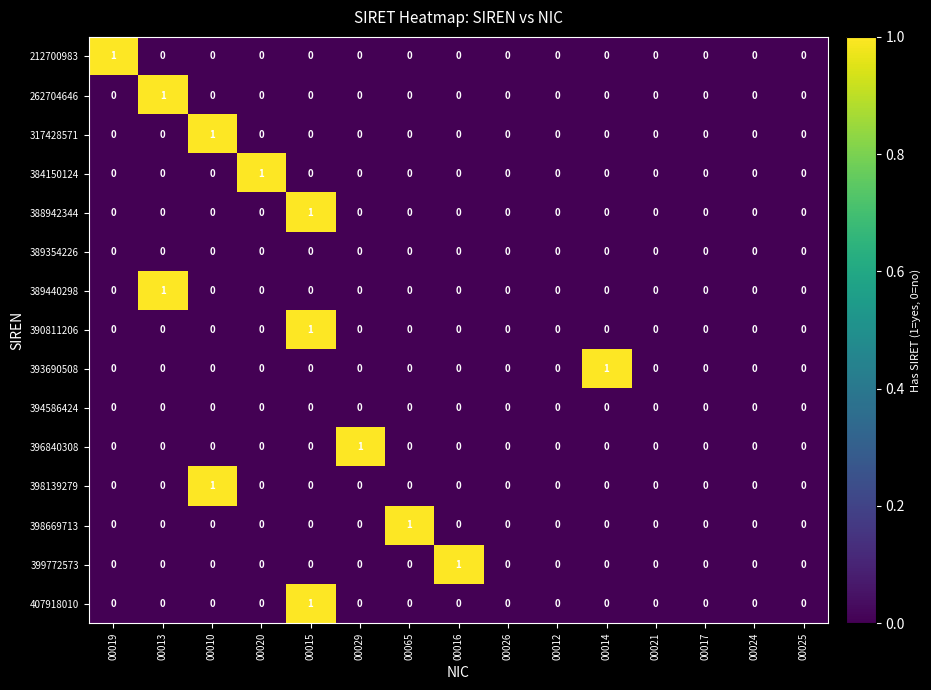

Count the number of data series in this chart.

15